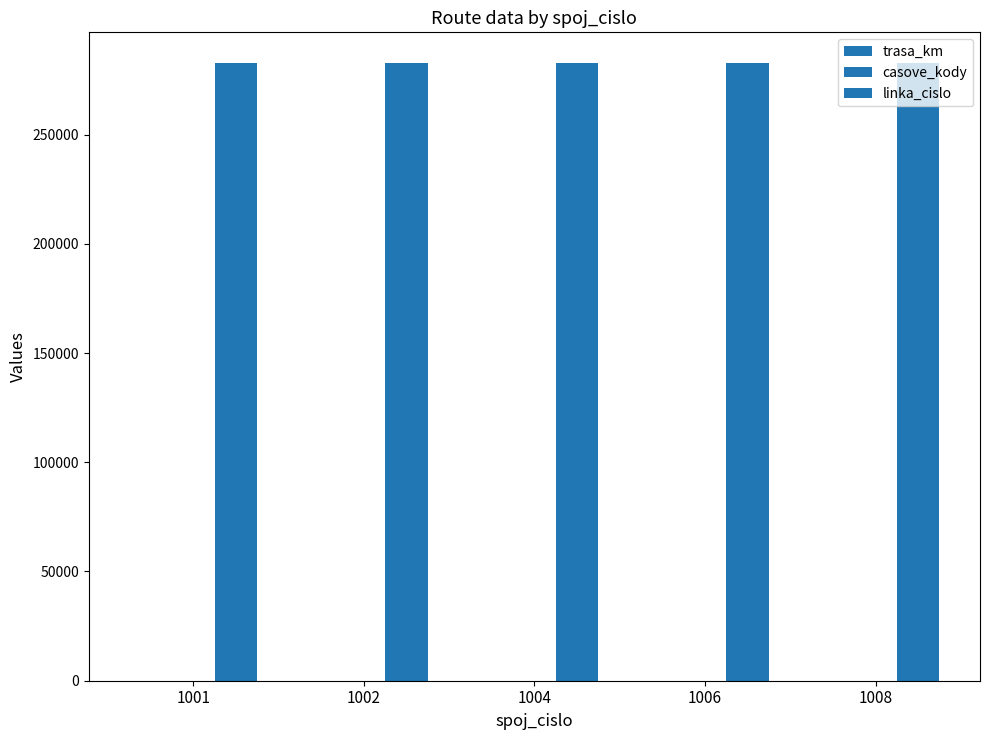

What is the value of the linka_cislo bar at the 1st from the left?

282677